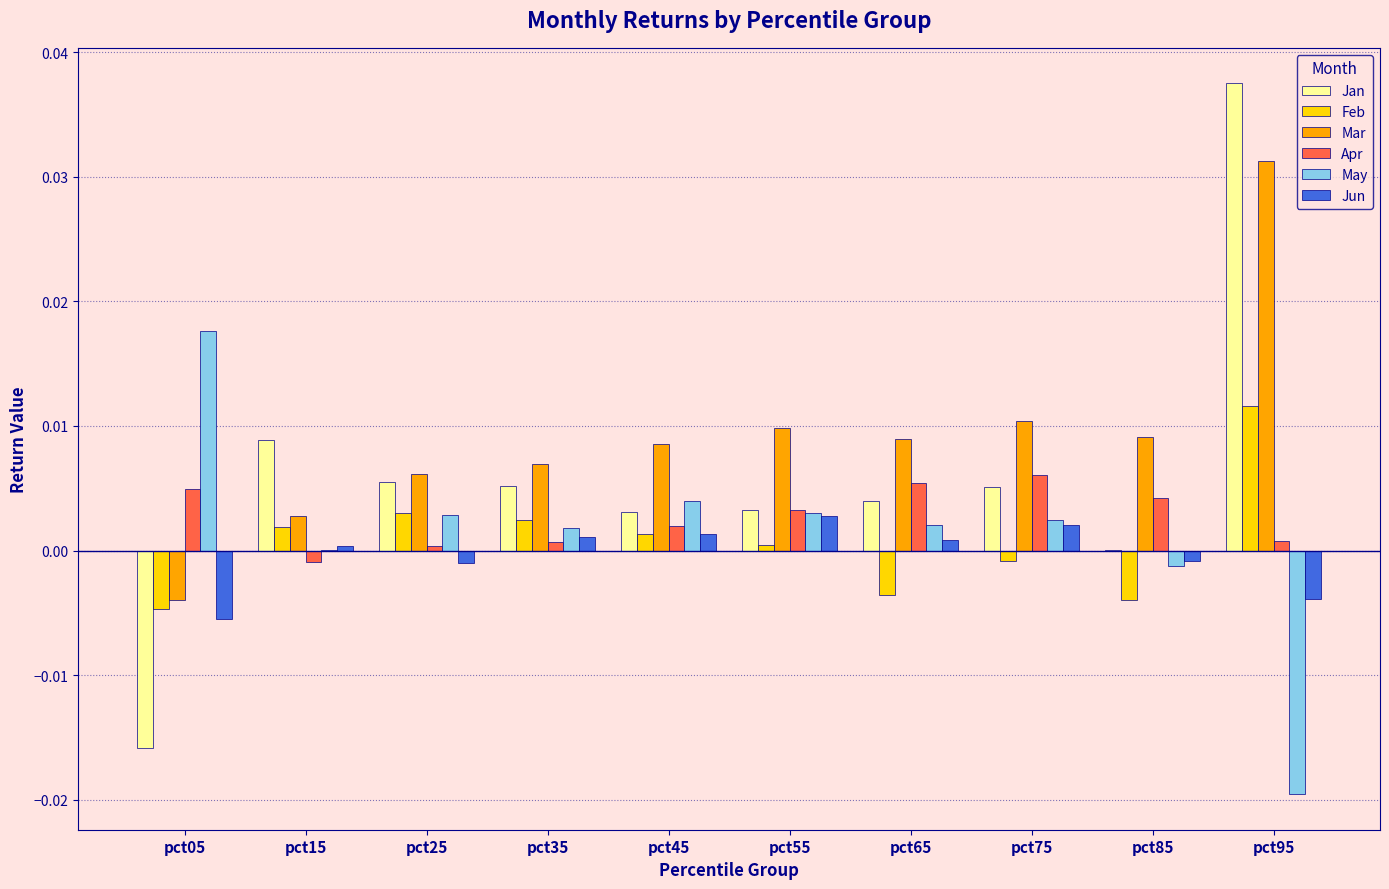

The Jan series shows 0.0 at pct15. True or false?

True